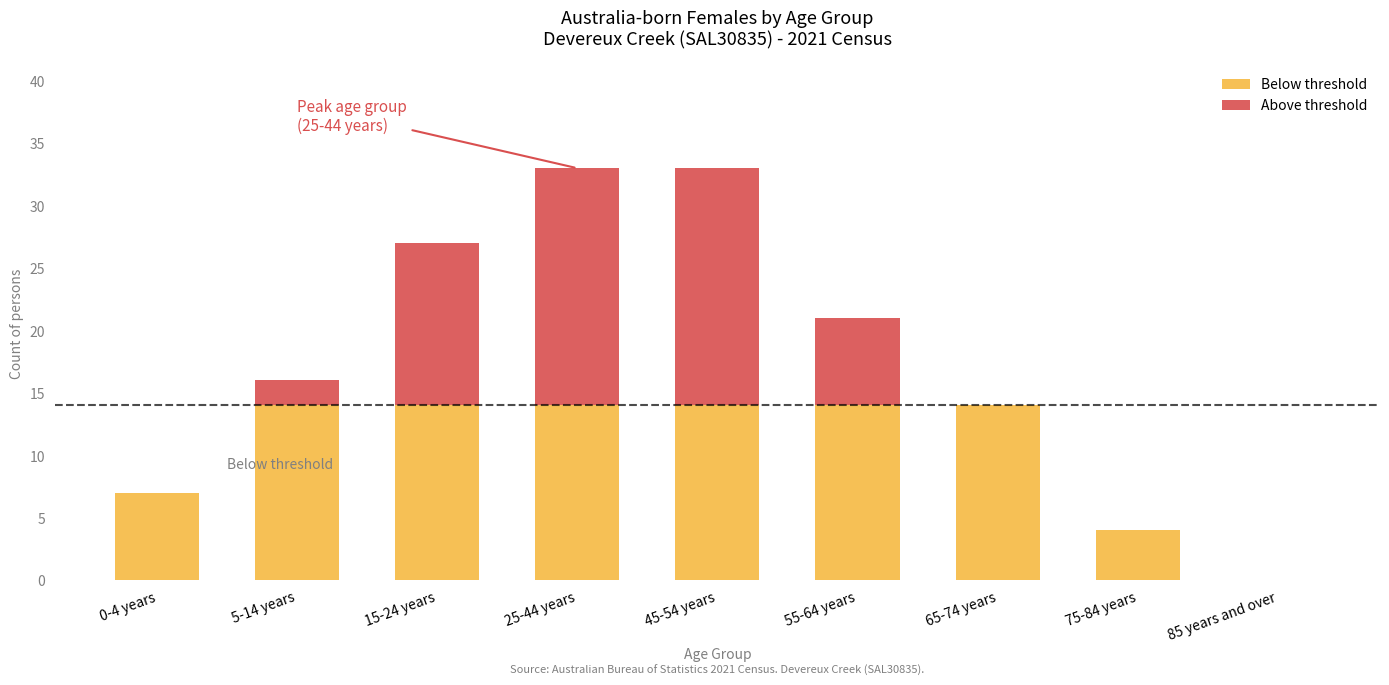

What is the total value across all series at 15-24 years?

27